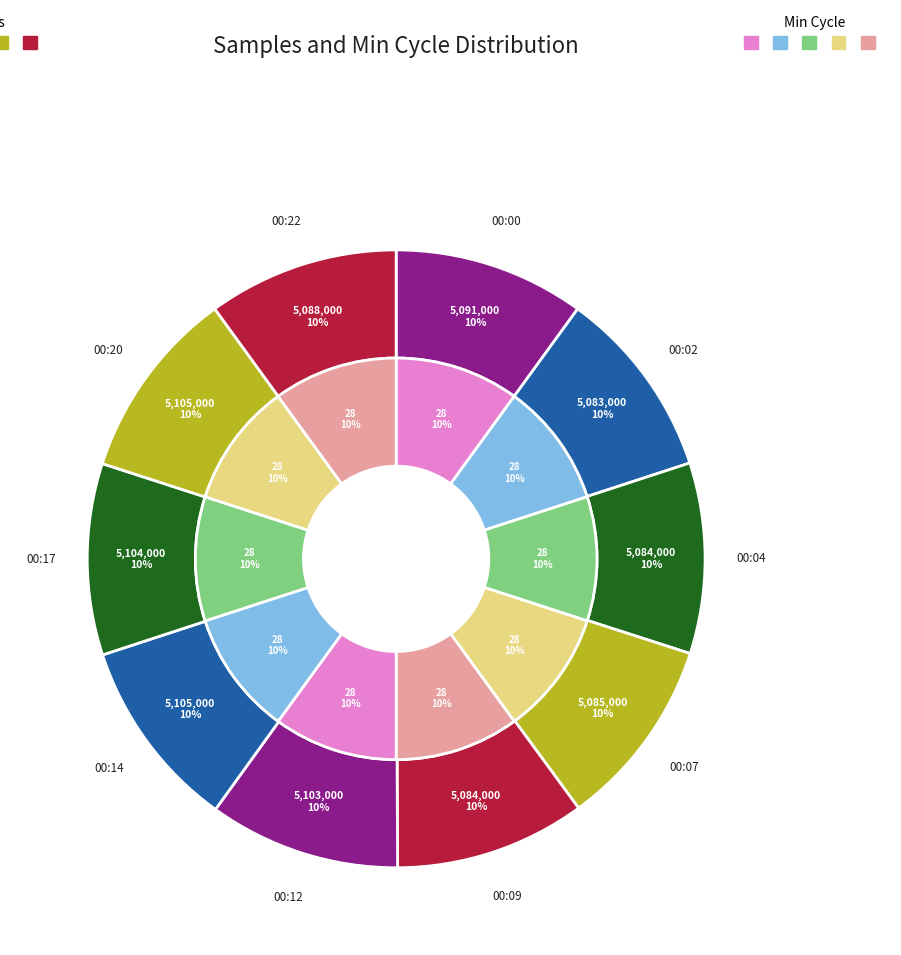

To the nearest percent, what percentage of the pie is 00:22?

10%